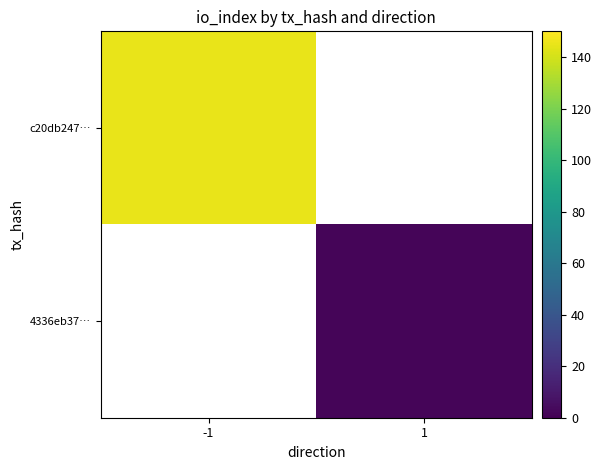

How many data points does each series have?

2